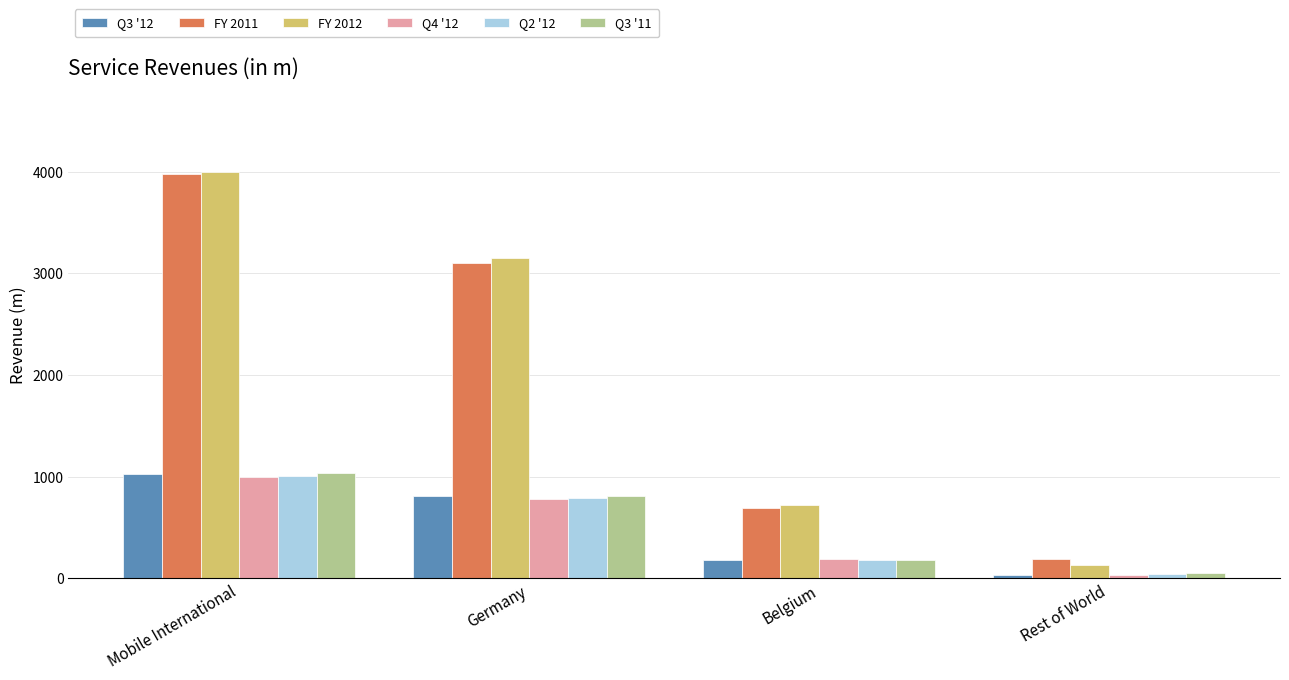

What position from the left is Germany?

2